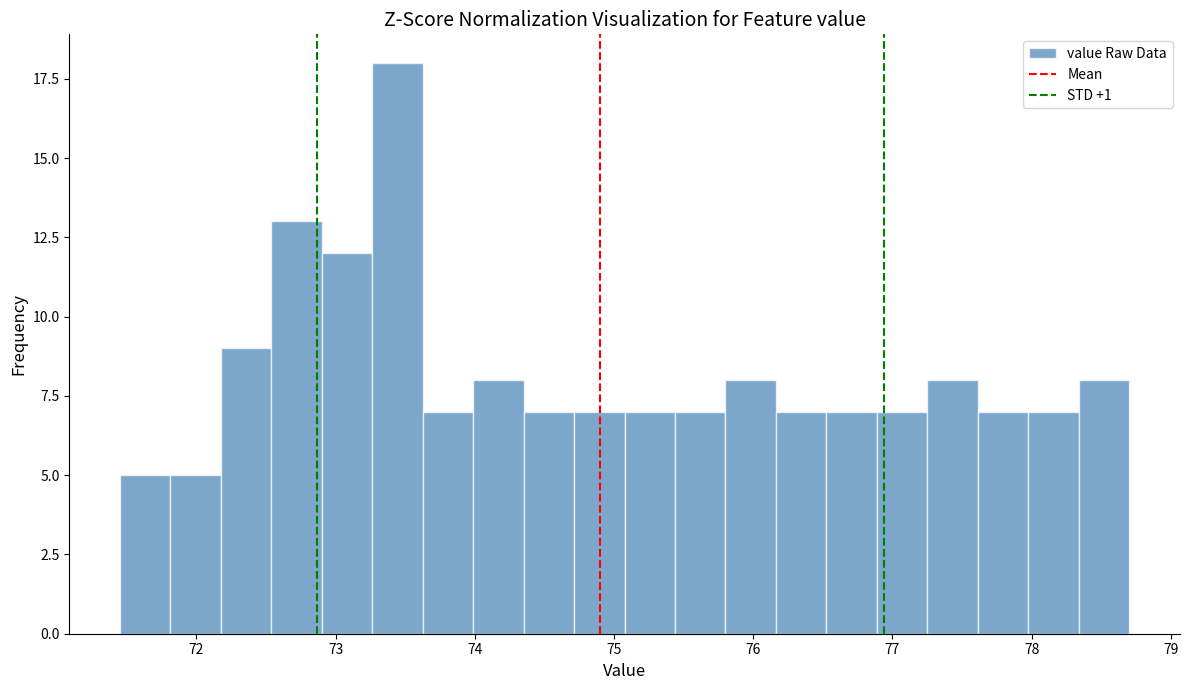

Around what value on the x-axis is the tallest bar? Give the approximate position of its centre, as read against the axis.

73.4